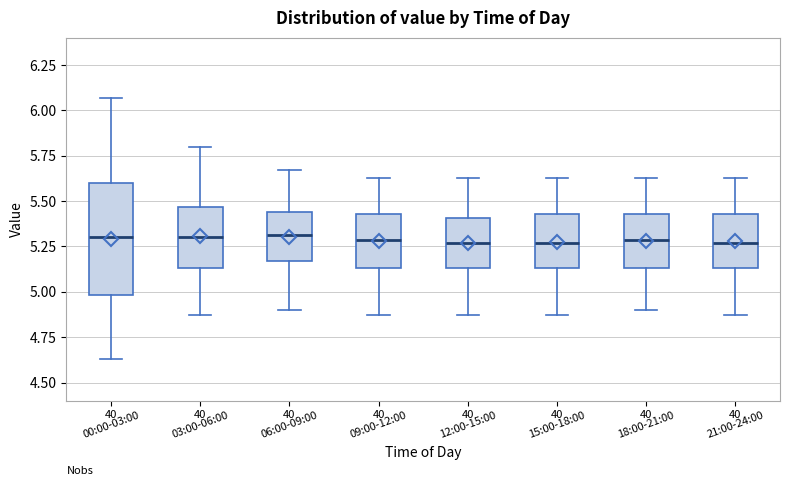

Reading left to right, read every box against the y-axis: the position of its median line, the range the box covers, and the ends of its whiskers. The values are not printed on the chart, so give them approximately, as read against the axis.

00:00-03:00: median 5.30, box 5.00 to 5.60, whiskers 4.65 to 6.05
03:00-06:00: median 5.30, box 5.15 to 5.45, whiskers 4.85 to 5.80
06:00-09:00: median 5.30, box 5.15 to 5.45, whiskers 4.90 to 5.65
09:00-12:00: median 5.30, box 5.15 to 5.45, whiskers 4.85 to 5.65
12:00-15:00: median 5.25, box 5.15 to 5.40, whiskers 4.85 to 5.65
15:00-18:00: median 5.25, box 5.15 to 5.45, whiskers 4.85 to 5.65
18:00-21:00: median 5.30, box 5.15 to 5.45, whiskers 4.90 to 5.65
21:00-24:00: median 5.25, box 5.15 to 5.45, whiskers 4.85 to 5.65